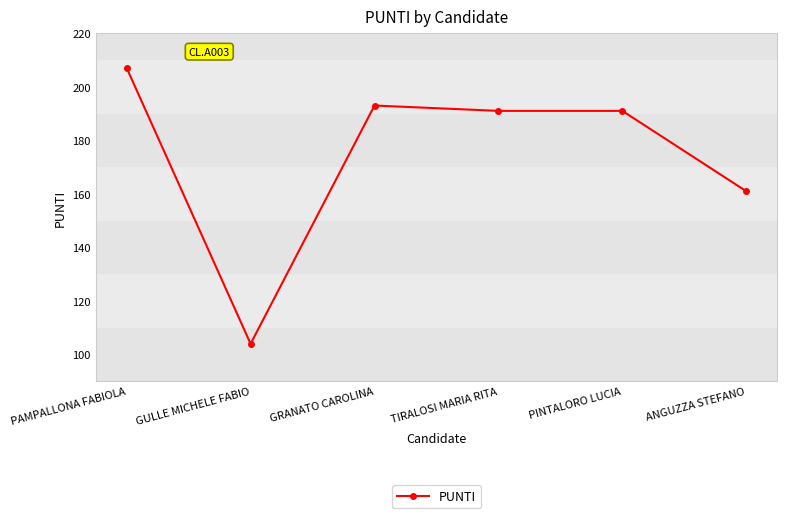

How many distinct data groups are displayed?

1